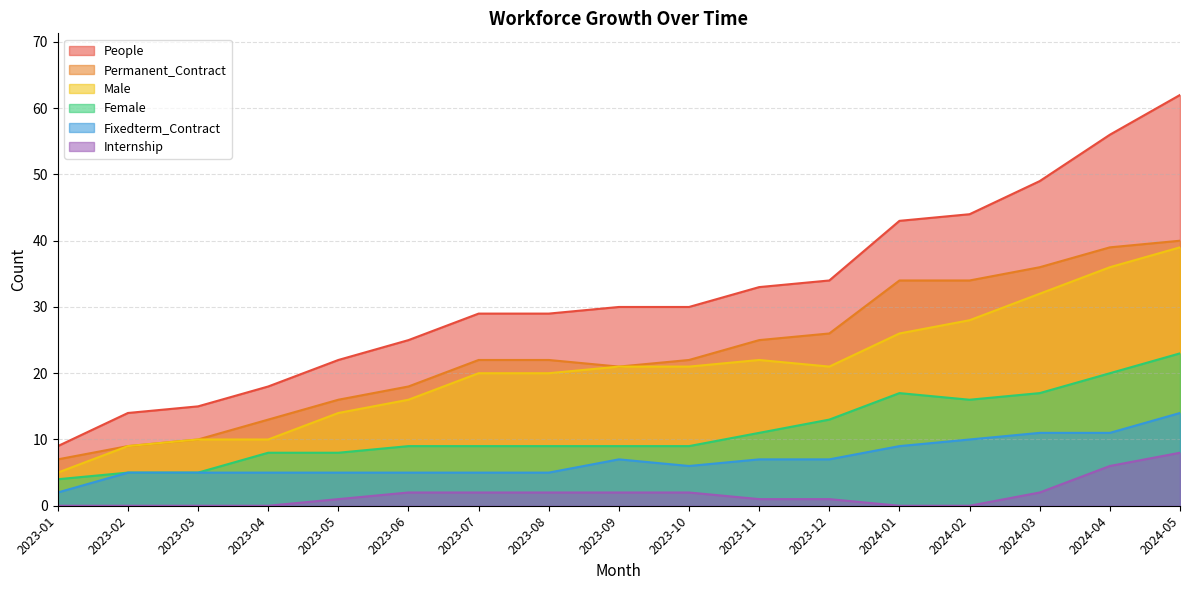

How many data points does each series have?

17